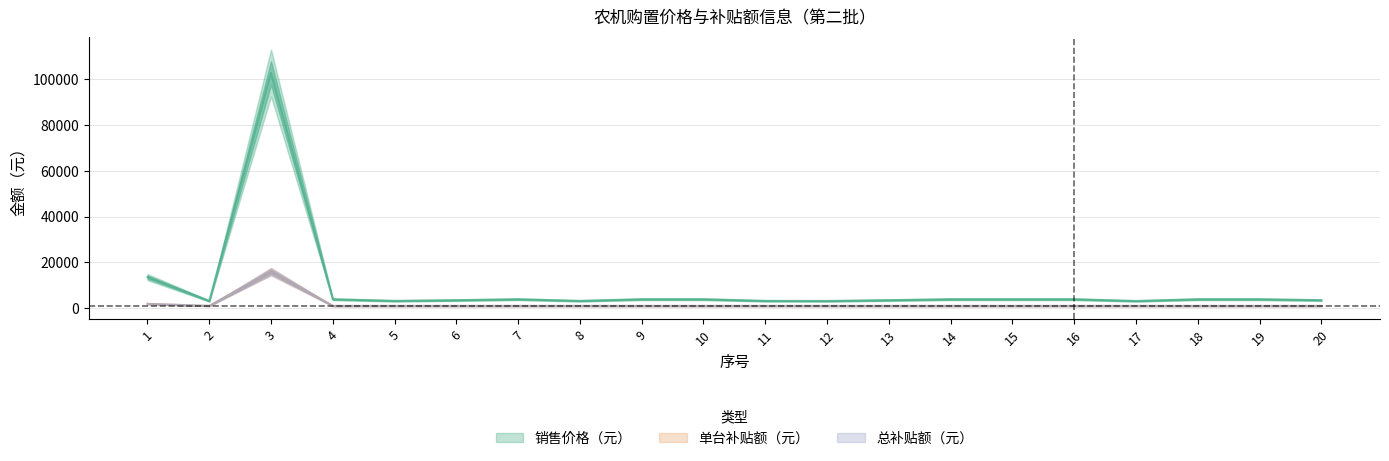

How many categories are shown in the chart?

20